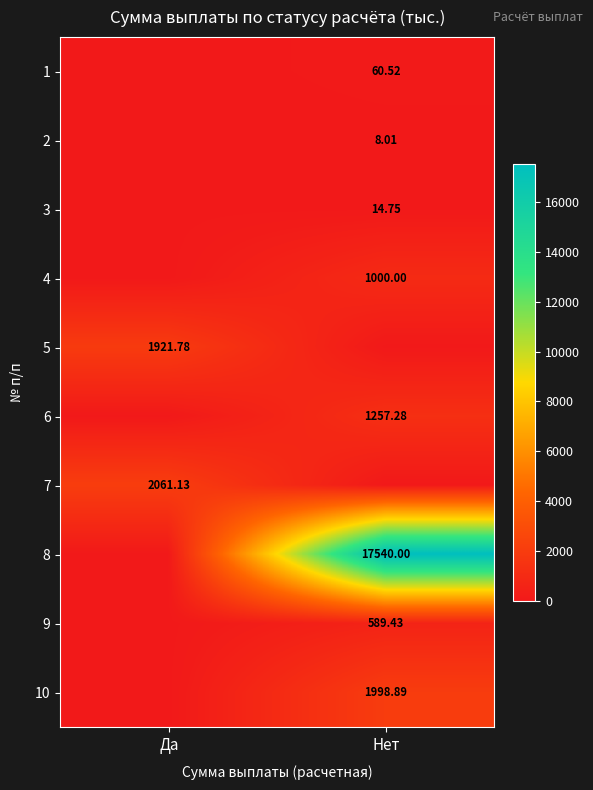

What is the greatest value displayed?

17540.0